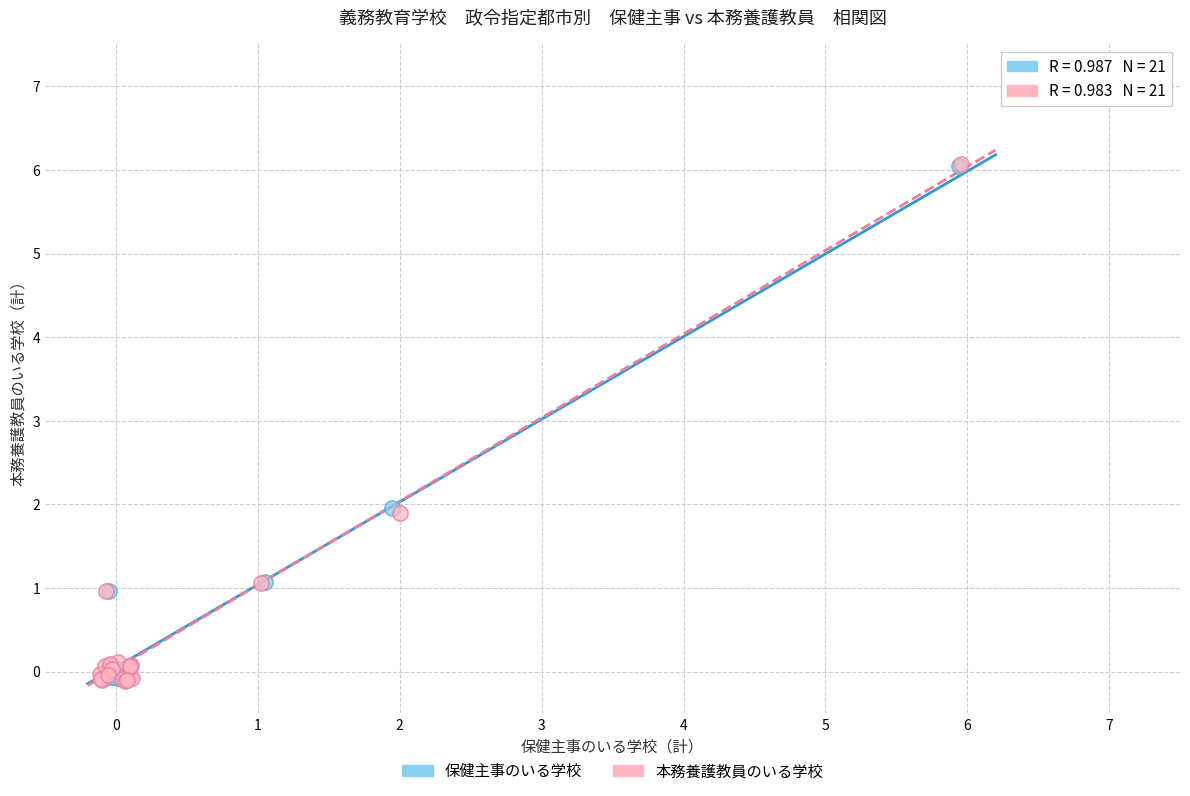

Which series has the largest Y range (max minus min)?

本務養護教員のいる学校